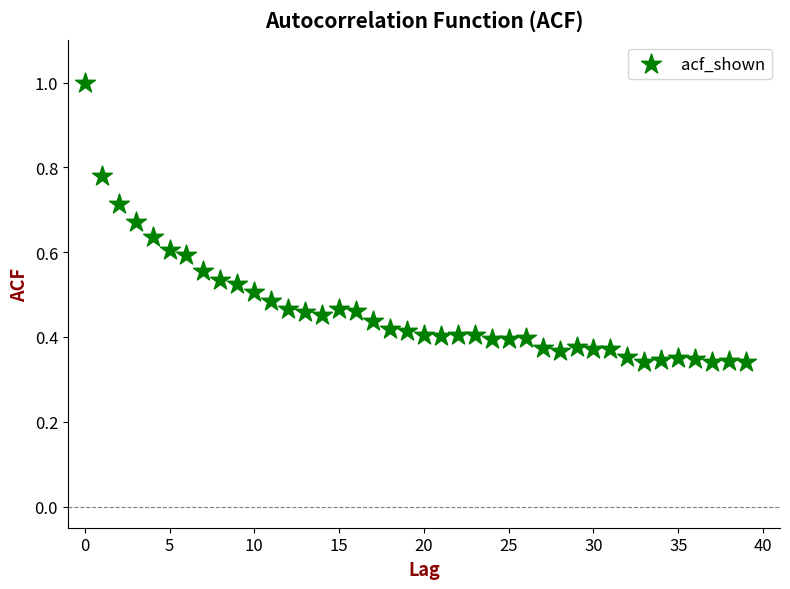

Count the number of points in this scatter plot.

40